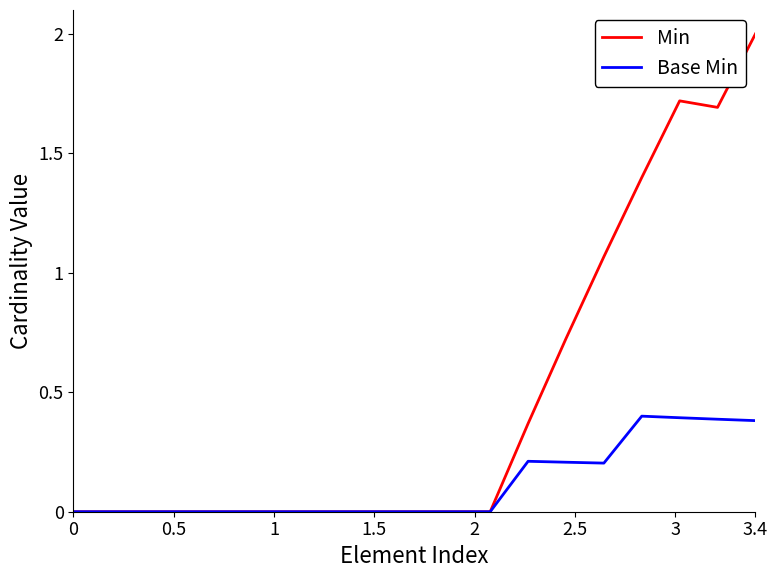

Rank the series by their average value, from highest to lowest.

Min, Base Min